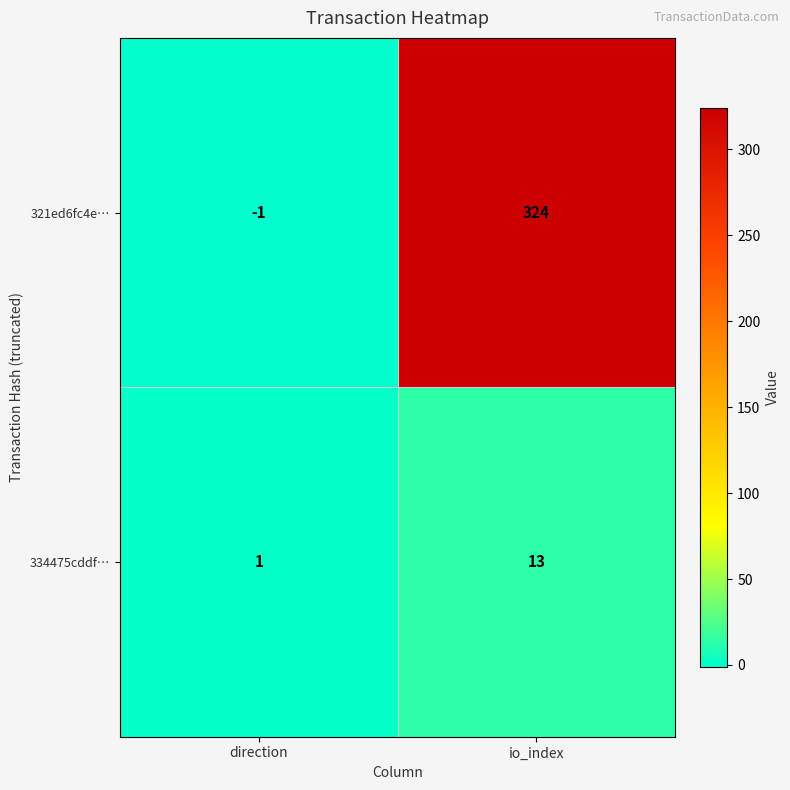

At which category is the sum across all series the highest?

io_index